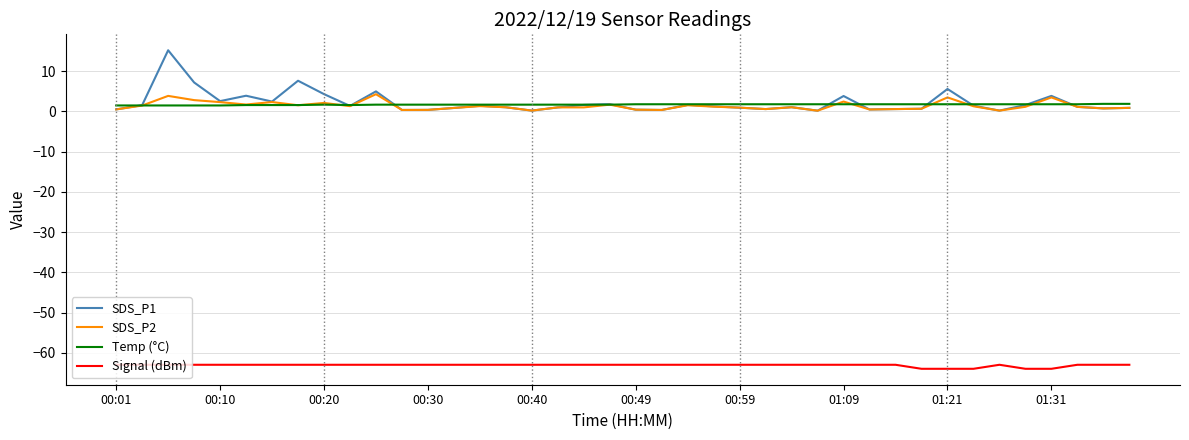

What is the greatest value displayed?

15.2